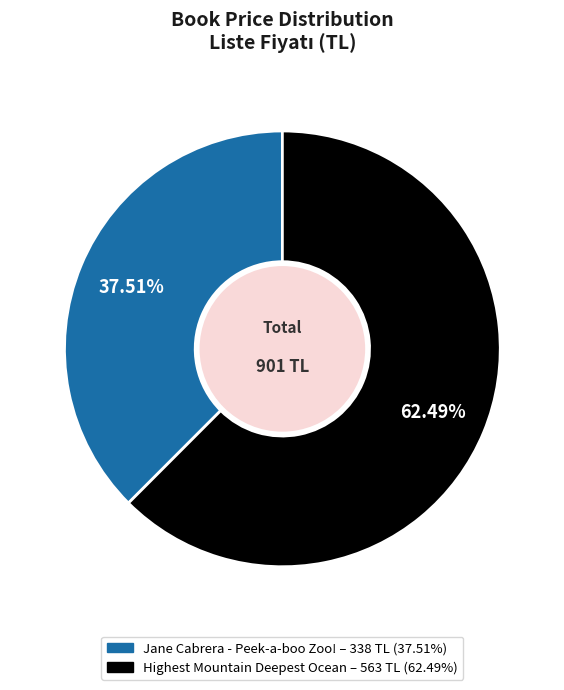

Which has a higher value, Highest Mountain Deepest Ocean or Jane Cabrera - Peek-a-boo Zoo!?

Highest Mountain Deepest Ocean